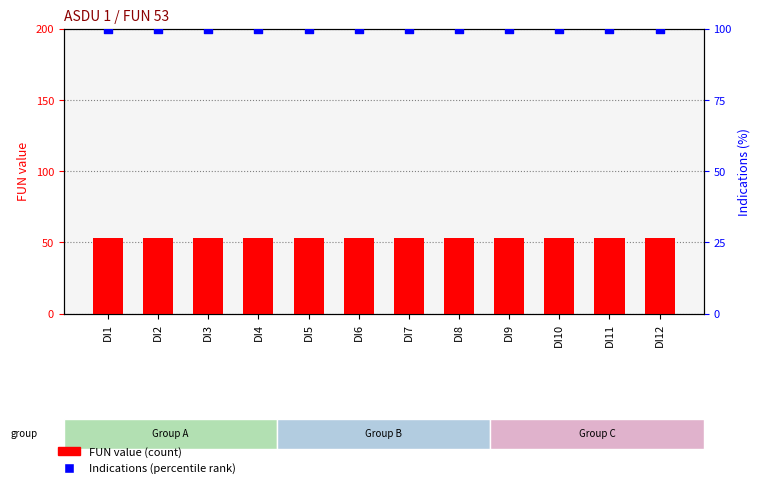

Which series contains the highest Y value?

Indications (percentile rank)